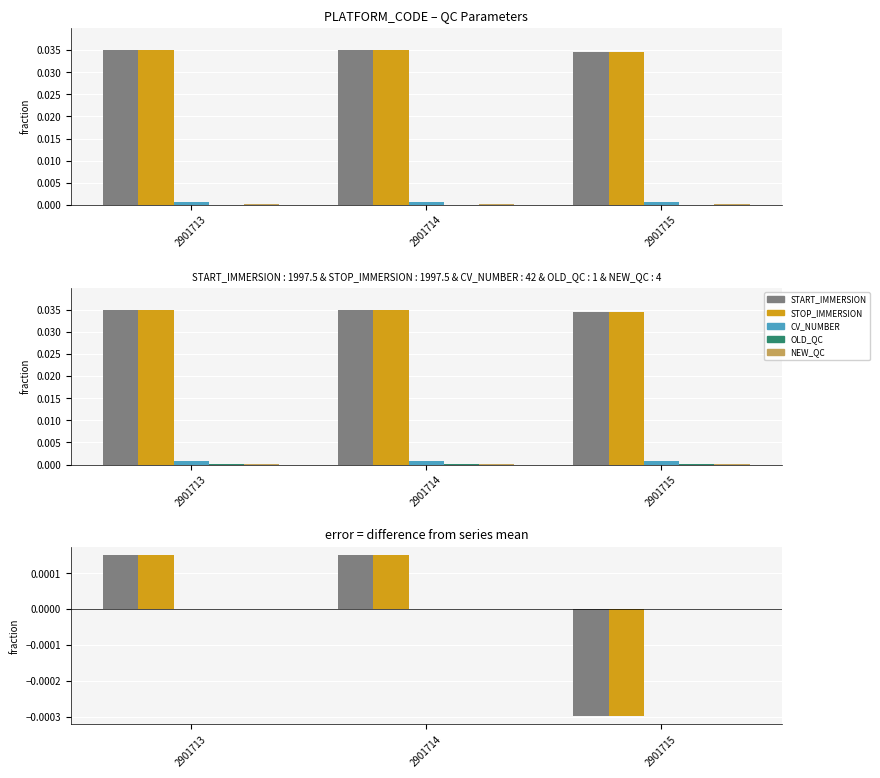

How many groups of bars are there?

3